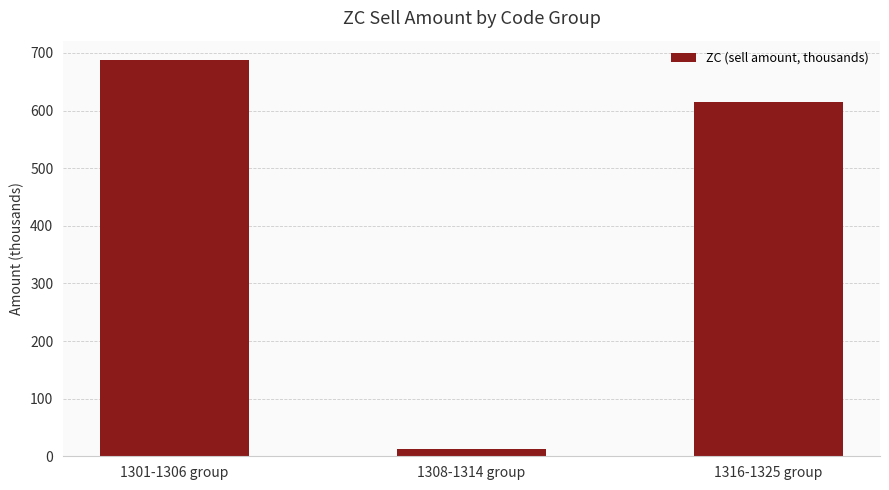

Reading left to right, what are all the values shown in this chart?

1301-1306 group=687.0	1308-1314 group=12.1	1316-1325 group=614.7